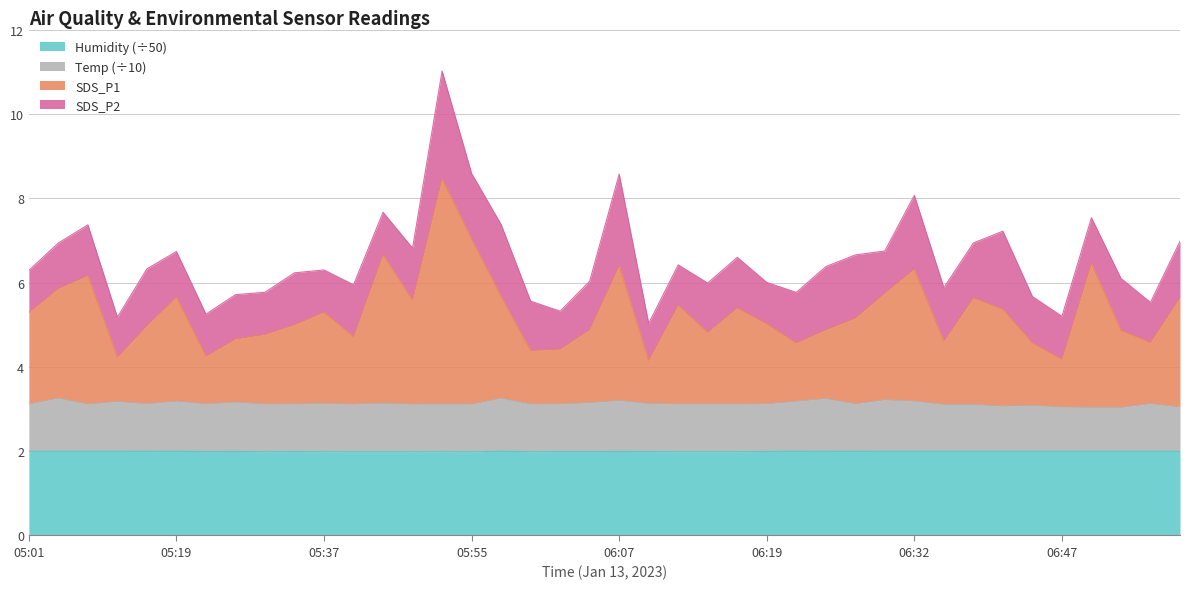

What is the minimum value for Humidity (÷50)?

2.0